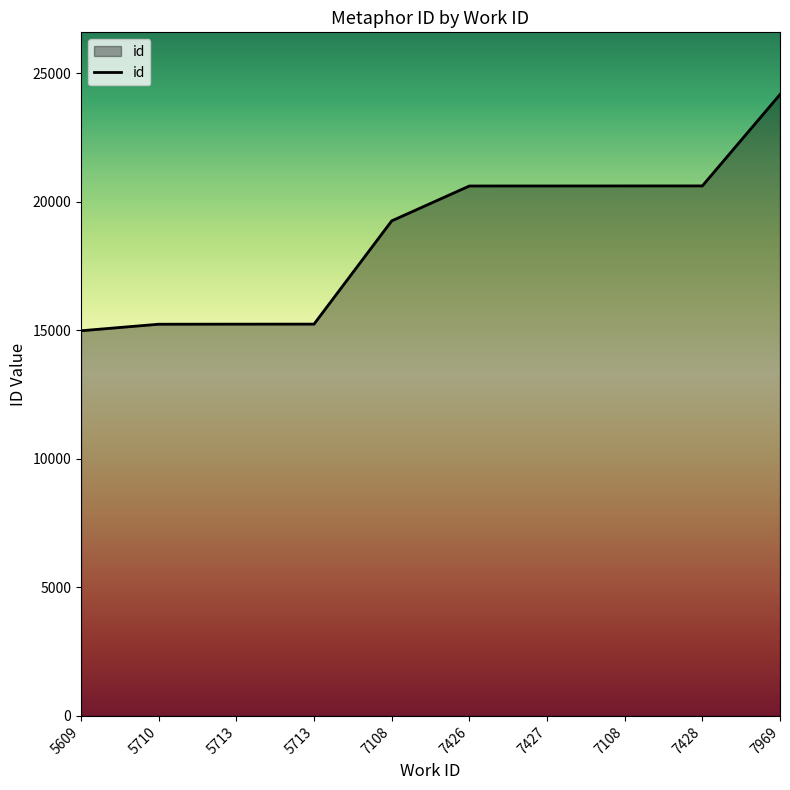

Is this an area chart (filled region under the line)?

Yes